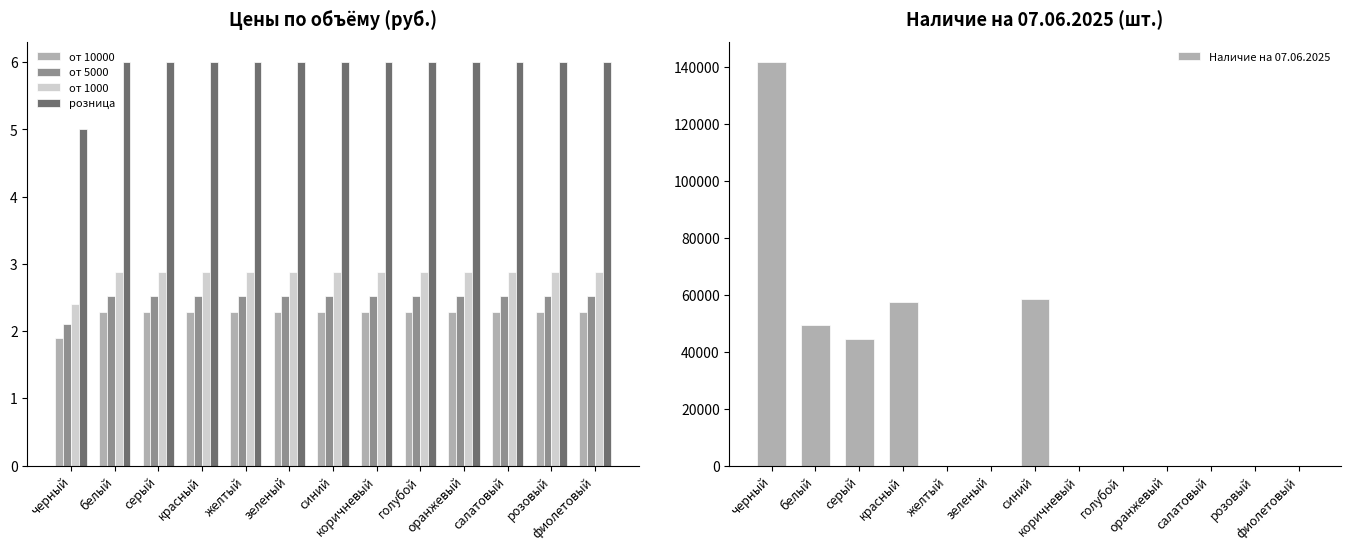

How many distinct data groups are displayed?

5